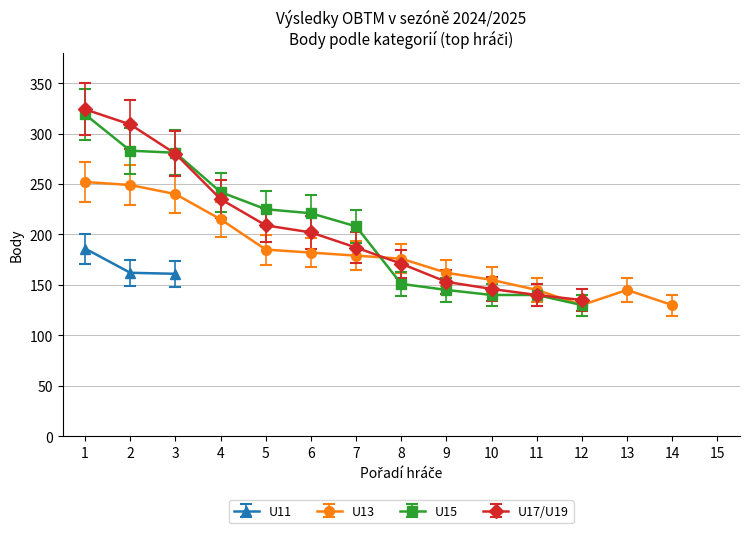

True or false: U17/U19 has more than 1 points higher than both neighbors.

False